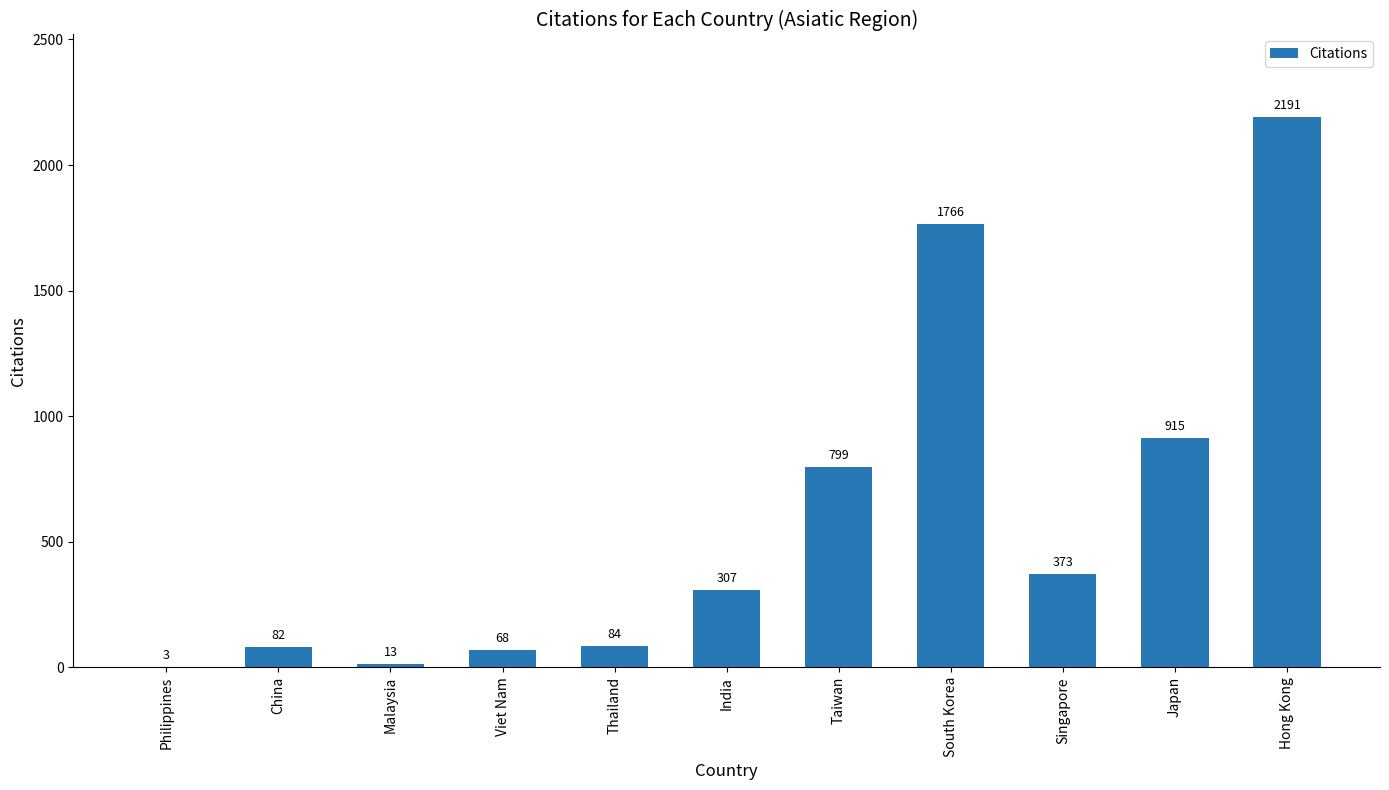

Which label corresponds to the largest value in the chart?

Hong Kong